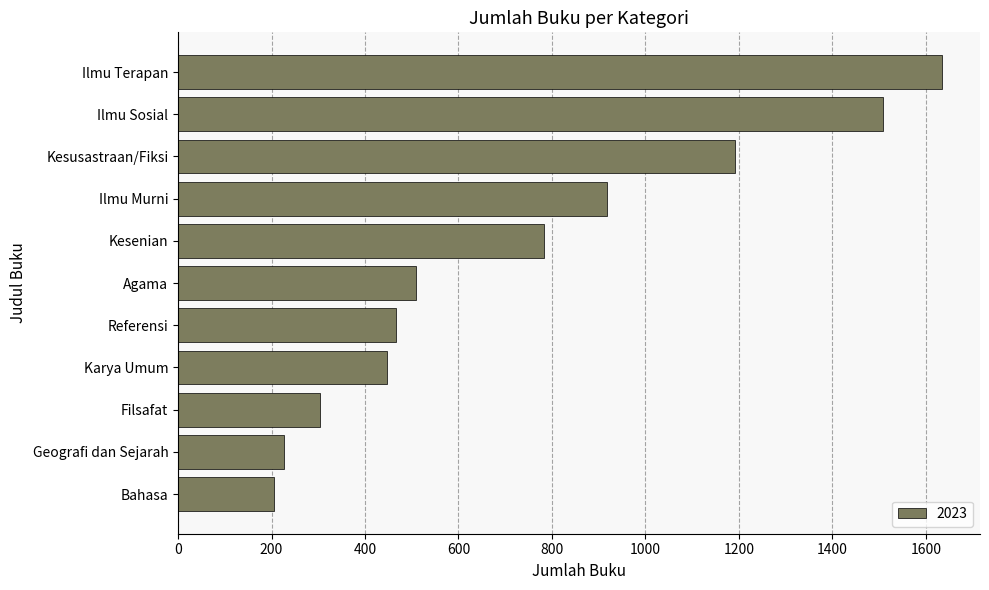

What is the average value?

745